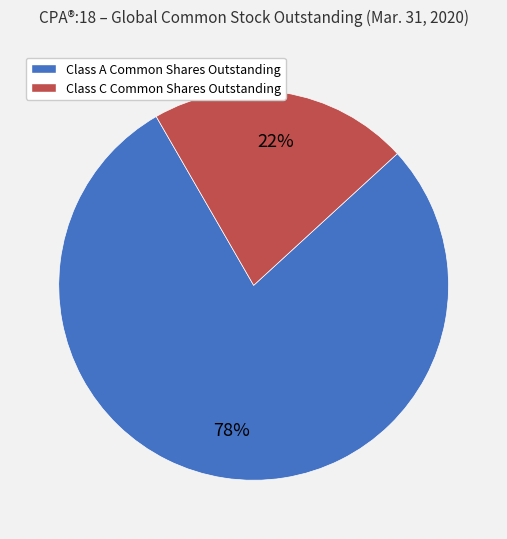

To the nearest percent, what is the average slice percentage?

50%